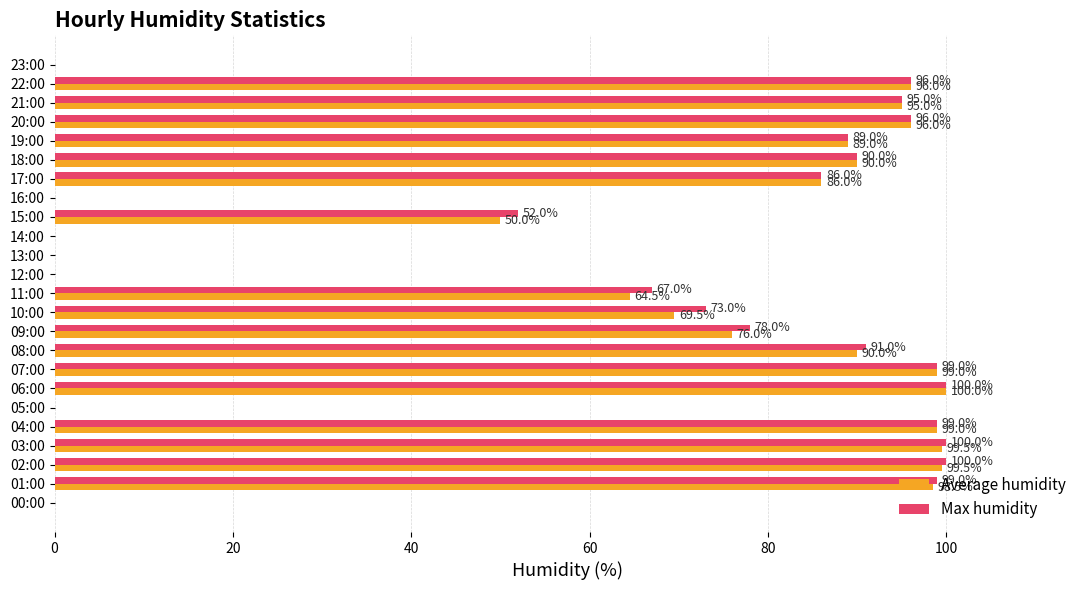

What is the sum of the Max humidity values at 11:00 and 14:00?

67.0